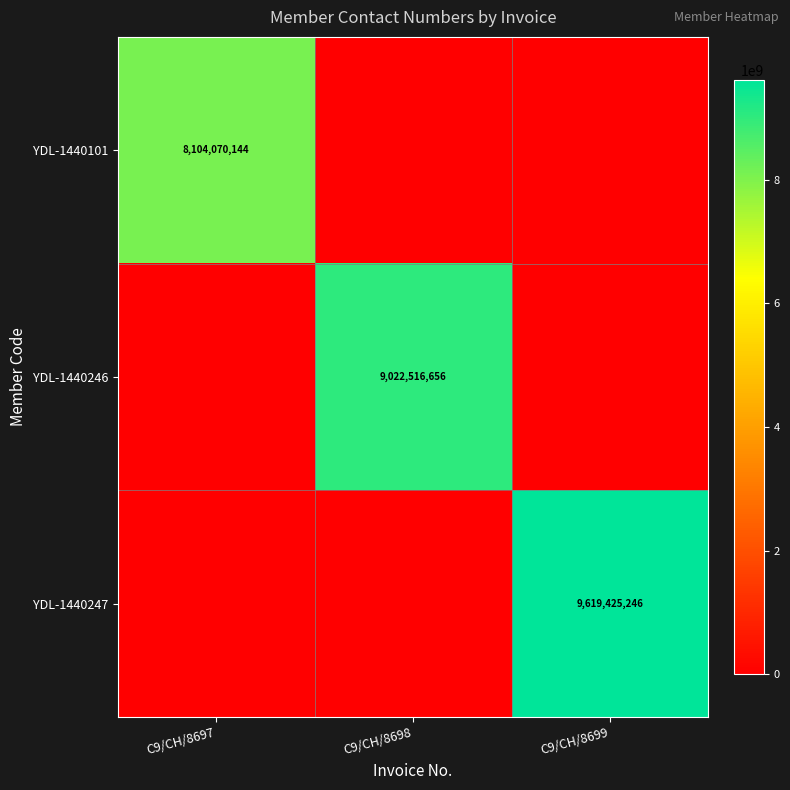

List the series in order of their peak value, highest first.

YDL-1440247, YDL-1440246, YDL-1440101